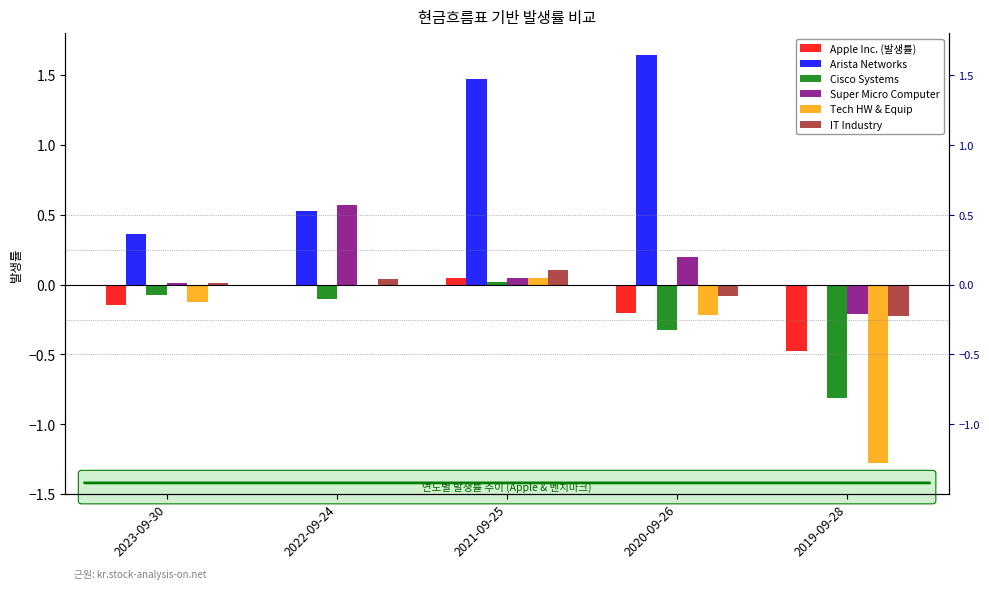

Rank the series at 2020-09-26 from lowest to highest value.

Cisco Systems, Tech HW & Equip, Apple Inc. (발생률), IT Industry, Super Micro Computer, Arista Networks